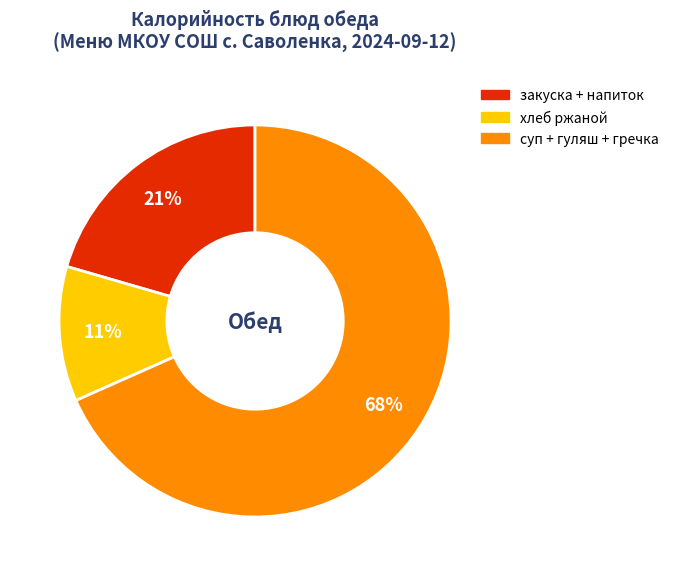

Does any single category account for the majority?

Yes